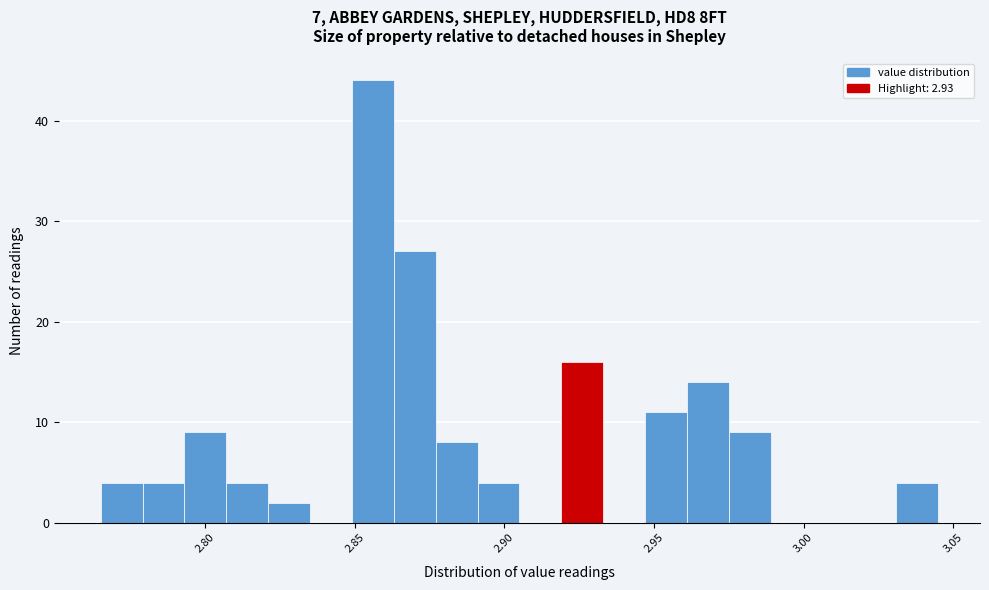

Read against the x-axis, roughly where is the centre of the tallest bar?

2.855